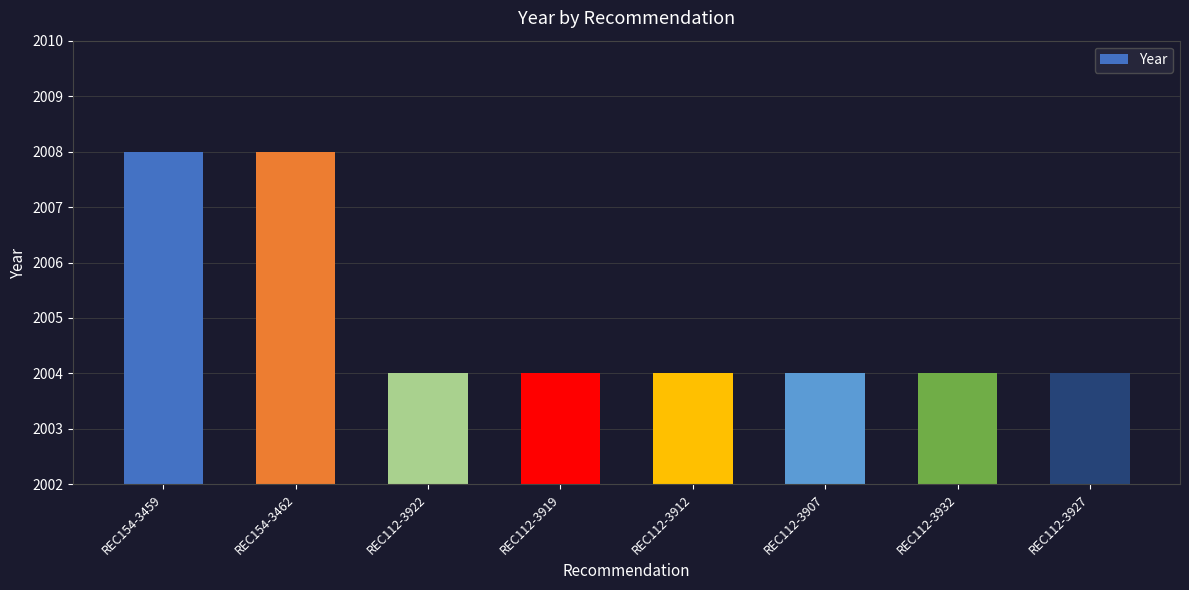

What is the maximum value shown in the chart?

2008